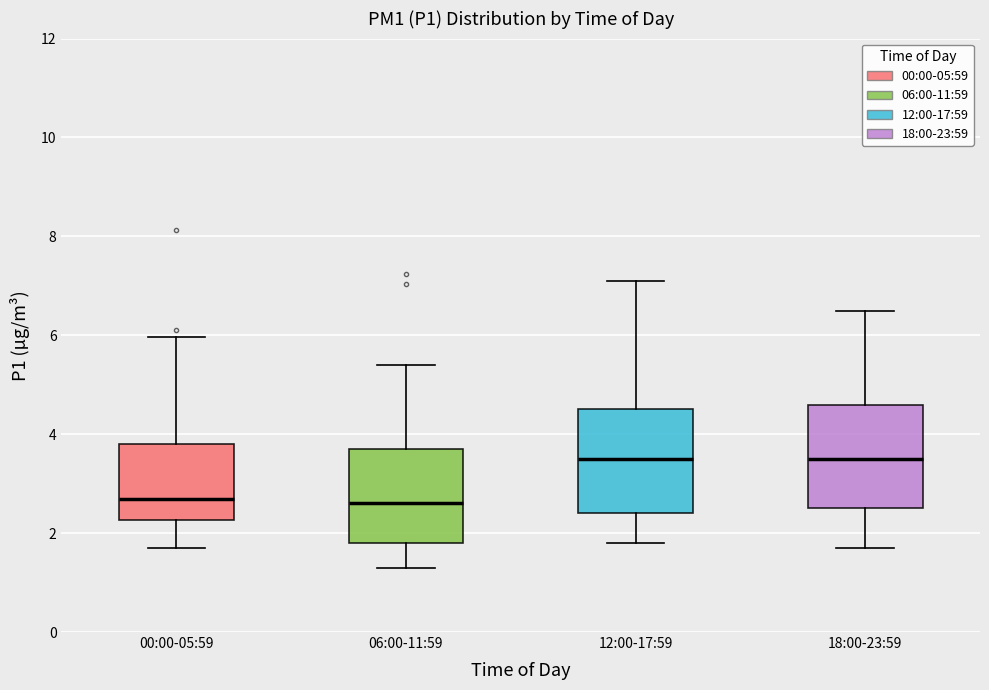

Reading left to right, transcribe this box plot: for each box, give where its median line is, the range the box spans, and where its two whiskers end, as read against the y-axis. The values are not printed on the chart, so give them approximately, as read against the axis.

00:00-05:59: median 2.8, box 2.2 to 3.8, whiskers 1.8 to 6.0
06:00-11:59: median 2.6, box 1.8 to 3.8, whiskers 1.4 to 5.4
12:00-17:59: median 3.6, box 2.4 to 4.6, whiskers 1.8 to 7.2
18:00-23:59: median 3.6, box 2.6 to 4.6, whiskers 1.8 to 6.6